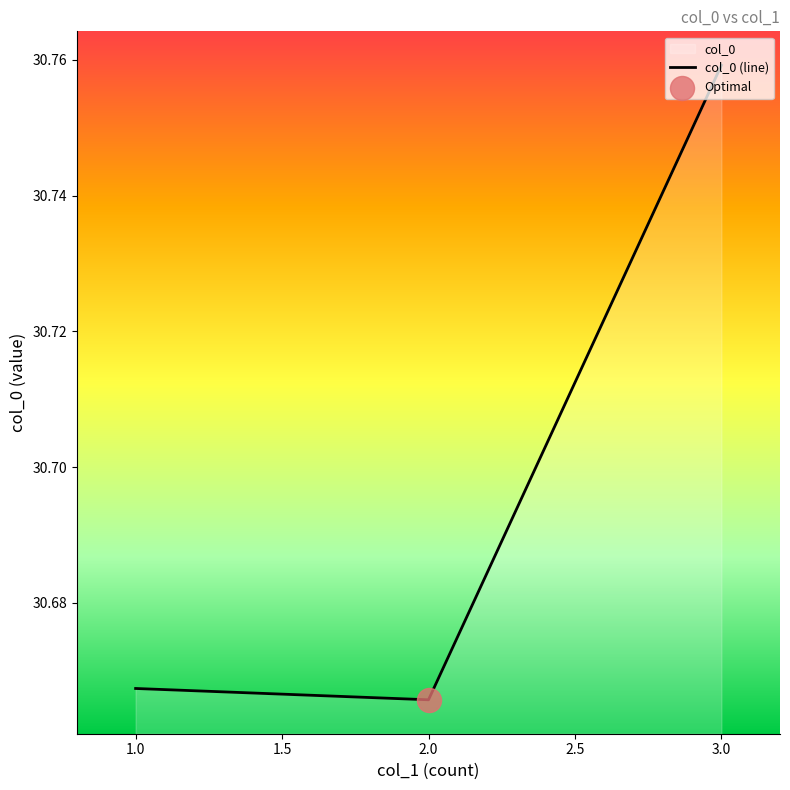

Which has a higher value, 3.0 or 1.0?

3.0